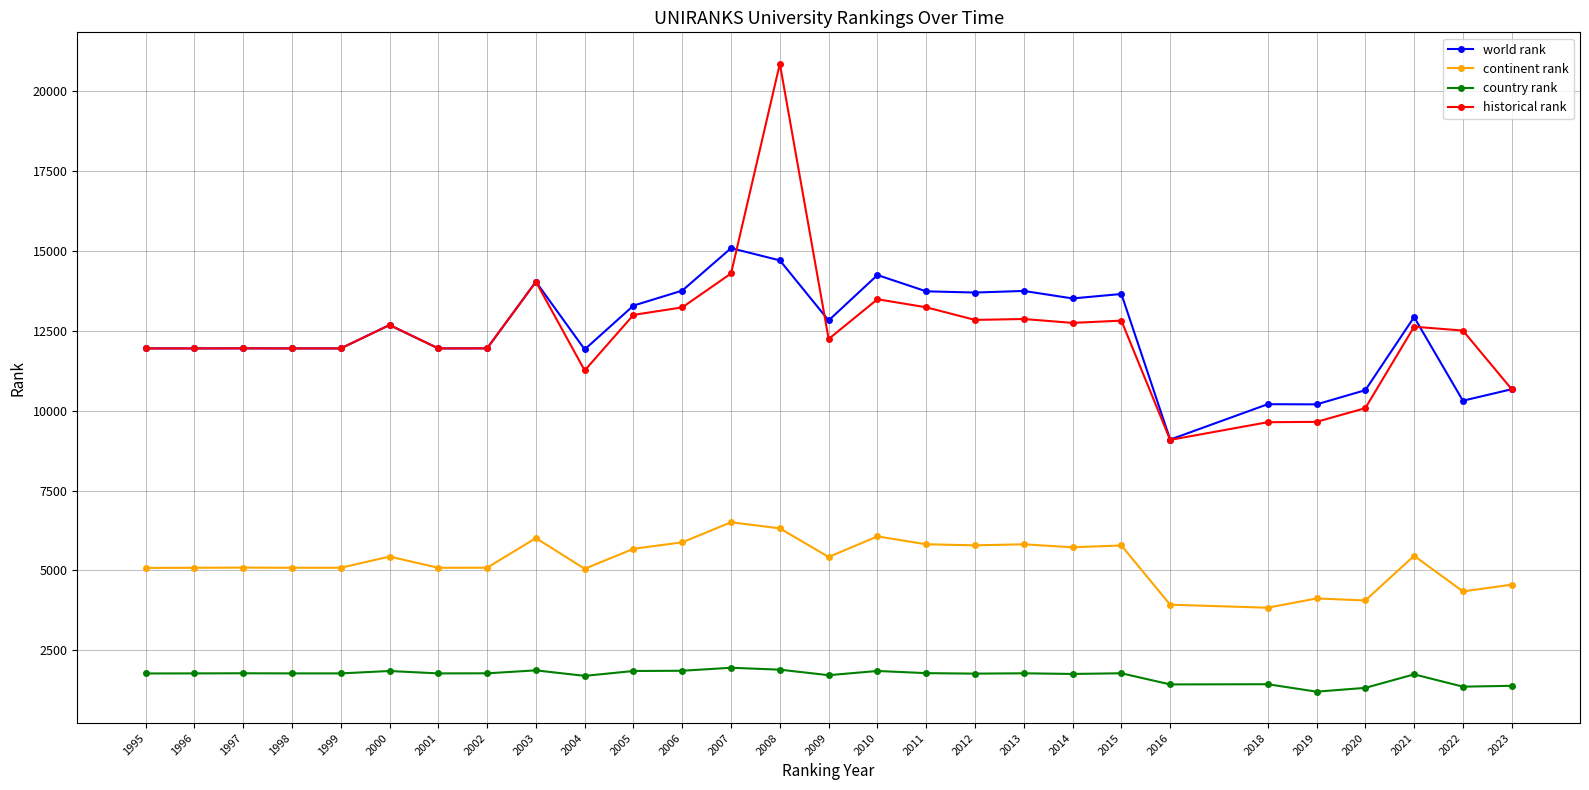

Which series changed the most between 2001 and 2011?

world rank